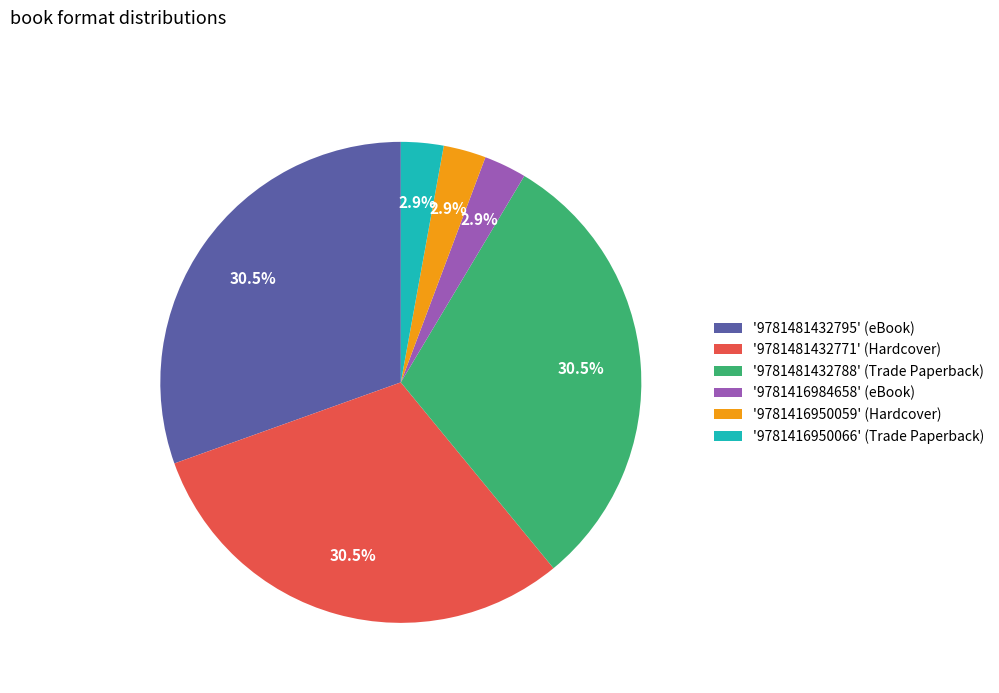

Combined, do '9781416984658' (eBook) and '9781416950066' (Trade Paperback) account for over 50%?

No